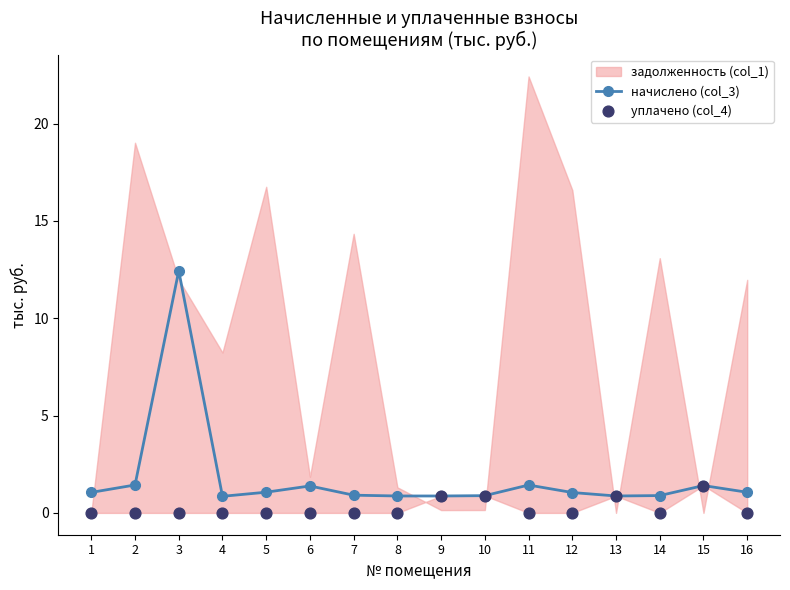

Which series has the largest total across all categories?

начислено (col_3)